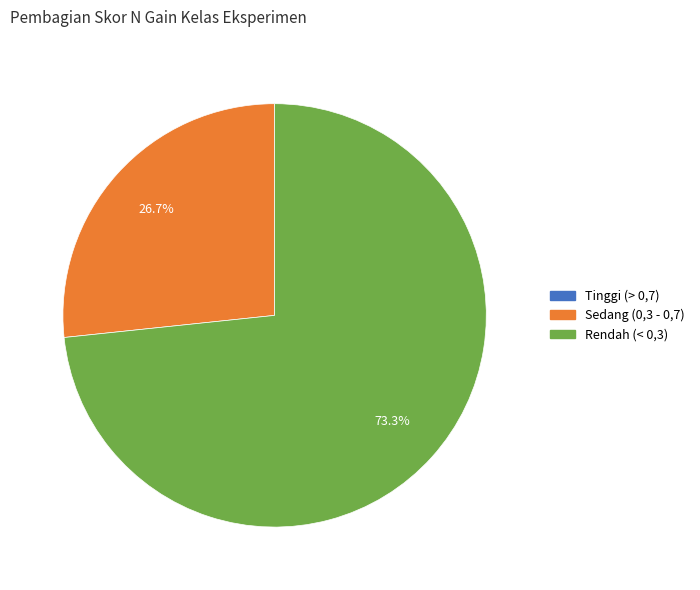

Is there a majority slice in this chart?

Yes